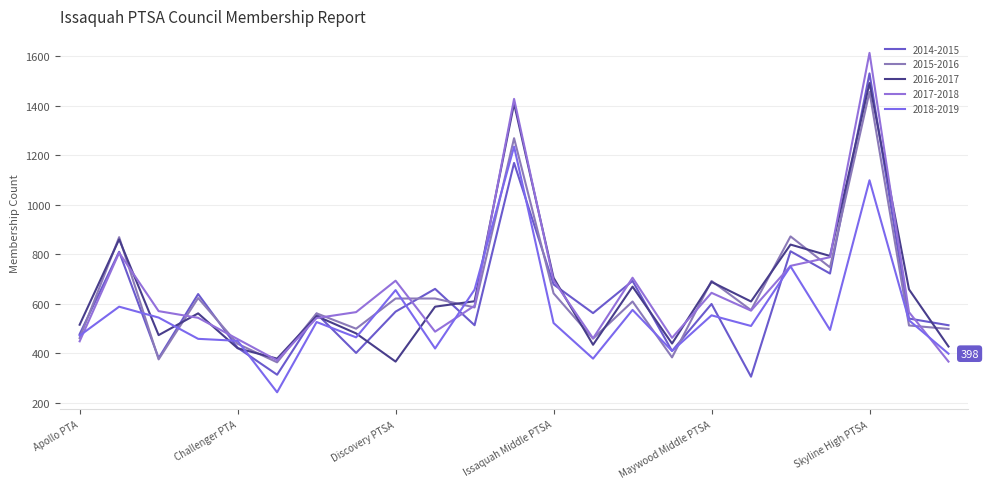

What is the smallest value displayed?

242